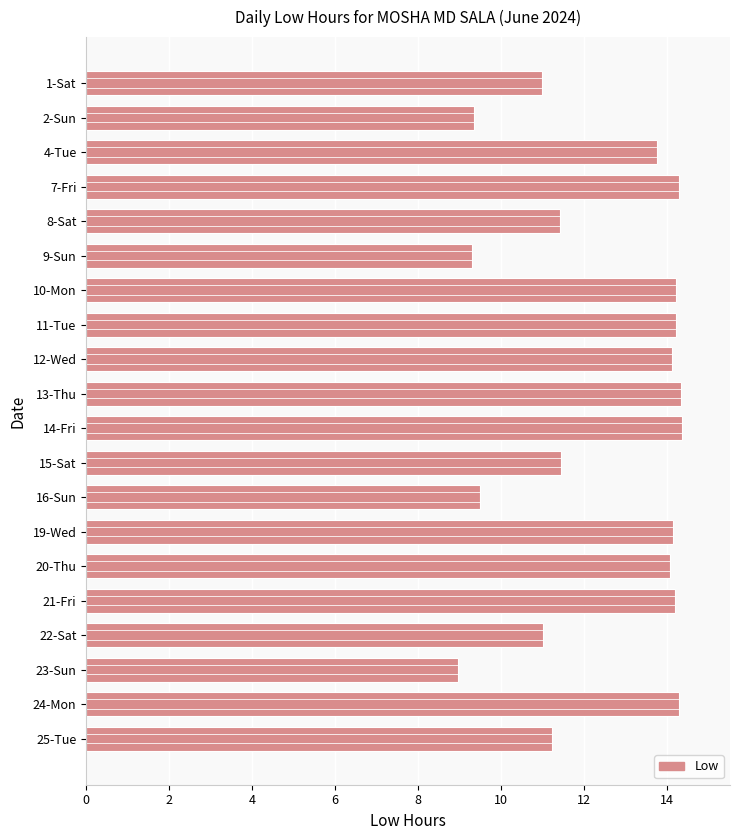

Which category has the lowest value across all series?

23-Sun